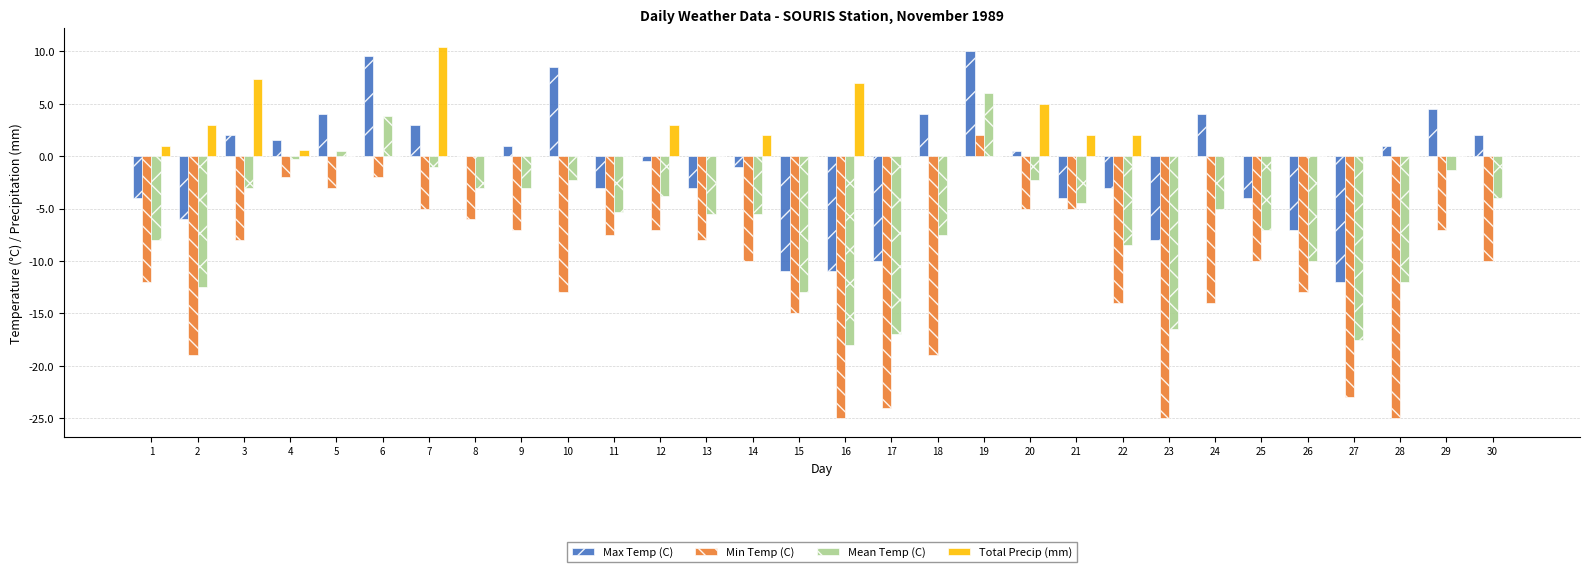

Which category has the highest value in the Mean Temp (C) series?

19